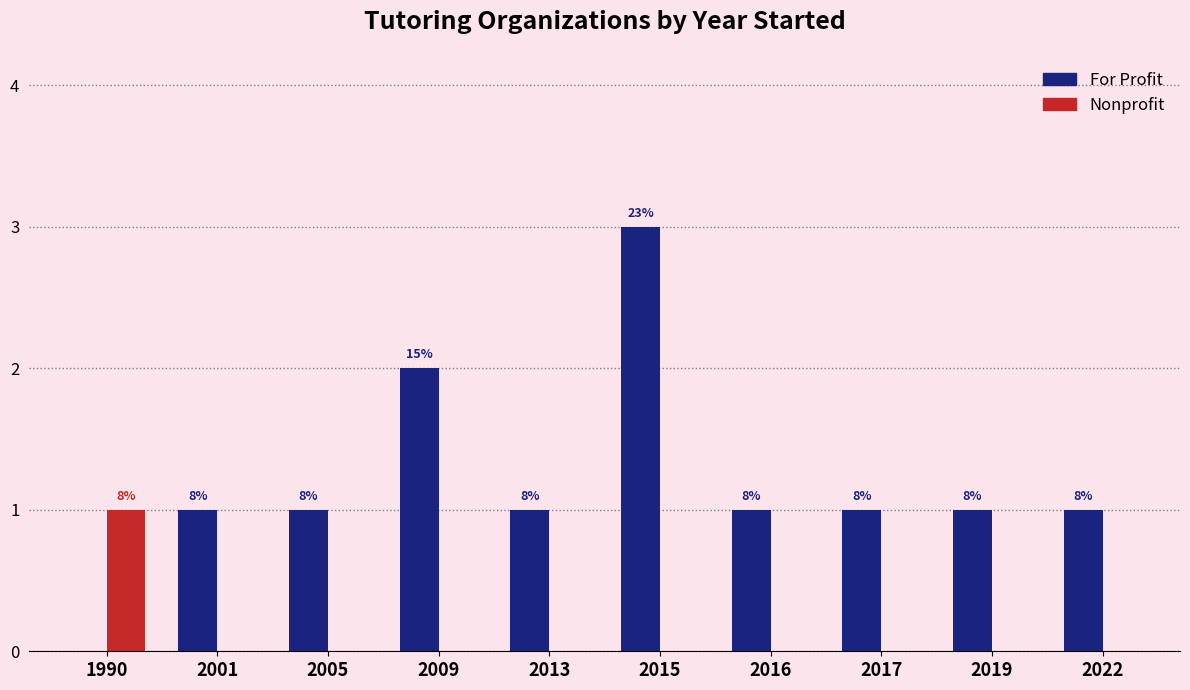

What is the value of the For Profit bar at the 6th from the left?

3